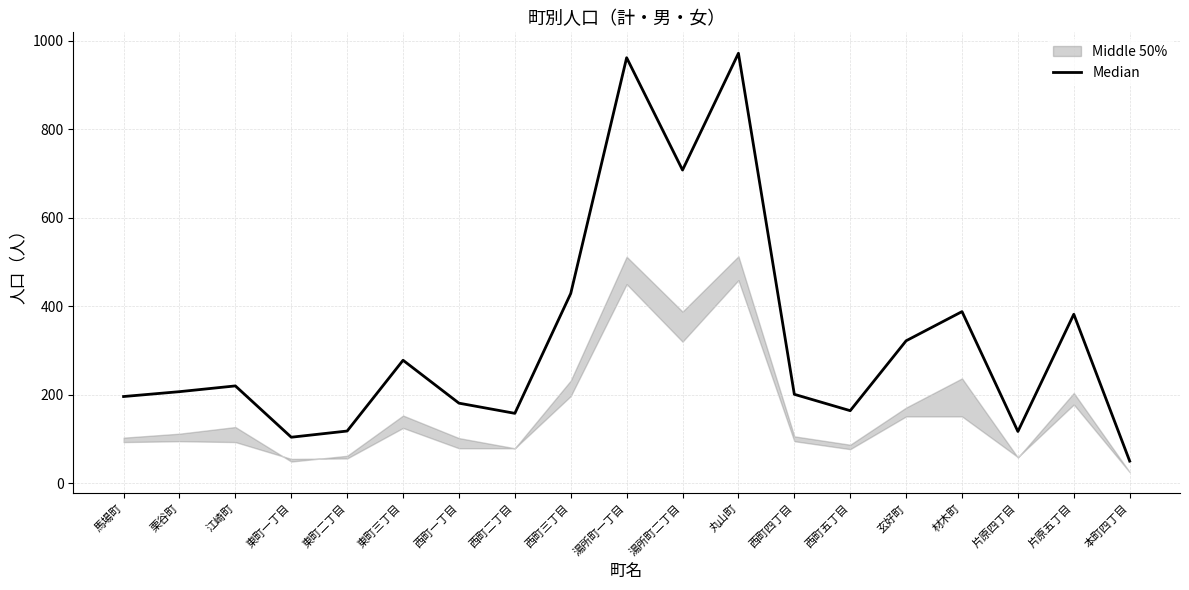

Reading left to right, transcribe all the data shown in this chart.

196	207	220	104	118	278	181	158	429	962	708	972	201	164	322	388	117	382	50